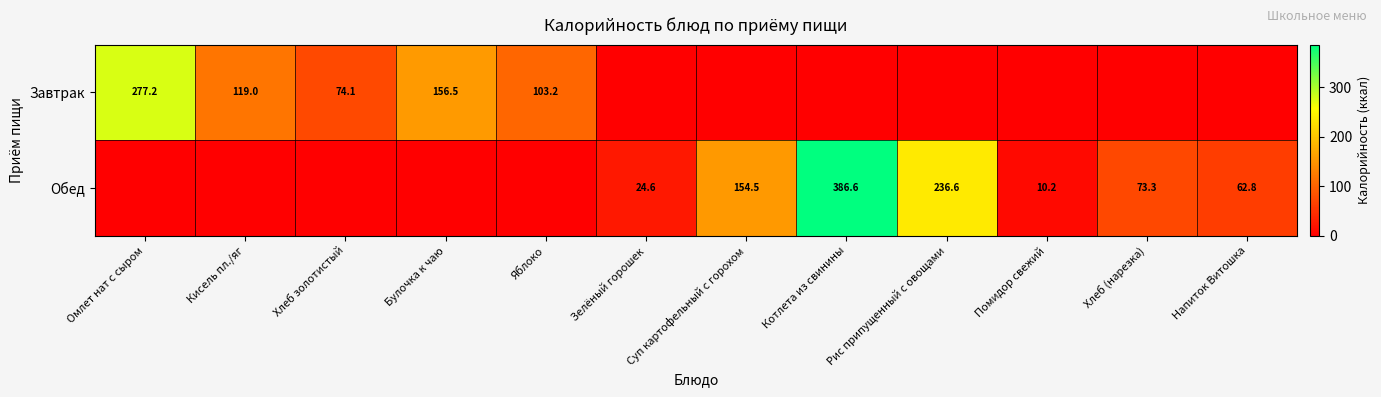

Is the value of Завтрак at Кисель пл./яг greater than the value of Обед at Помидор свежий?

Yes